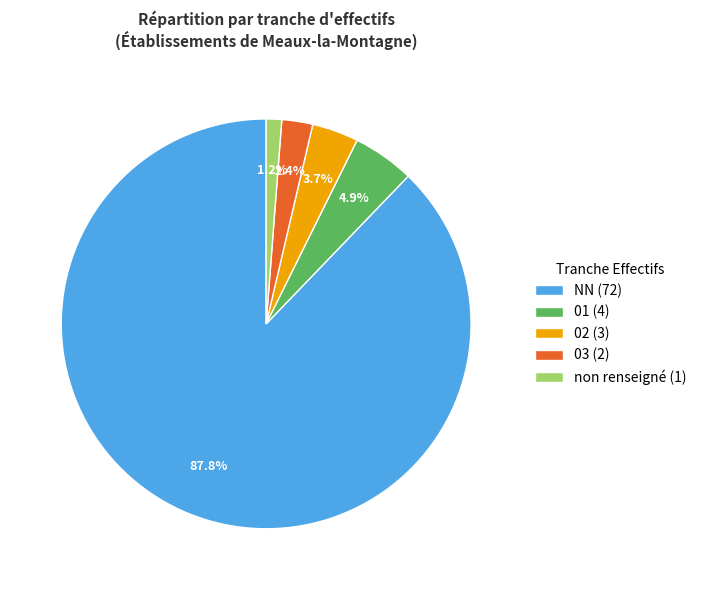

Count the number of slices in the pie.

5